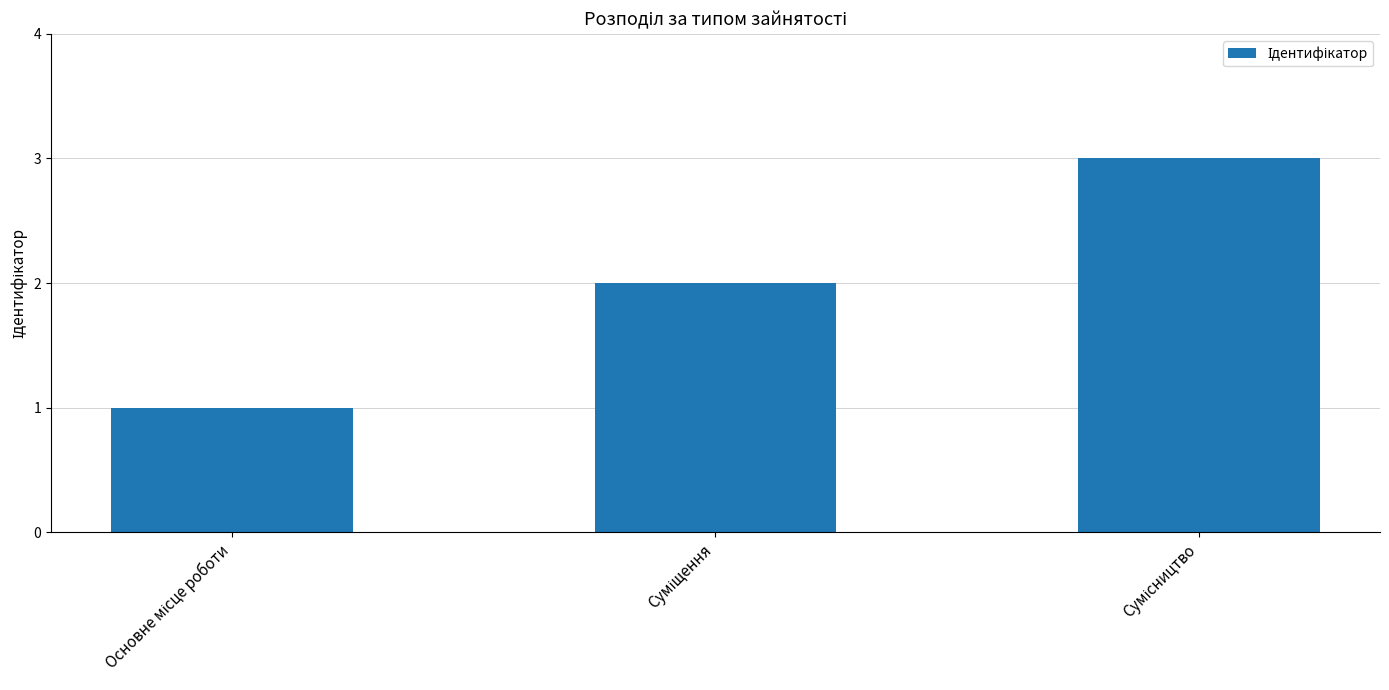

What is the sum of all values?

6